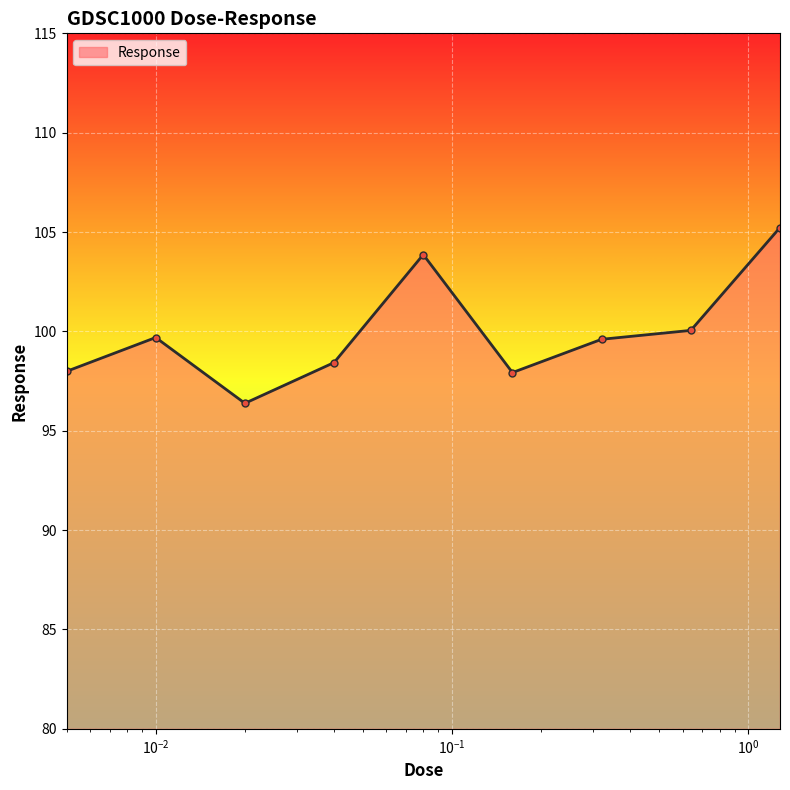

True or false: the data has more than 0 interior local peaks.

True